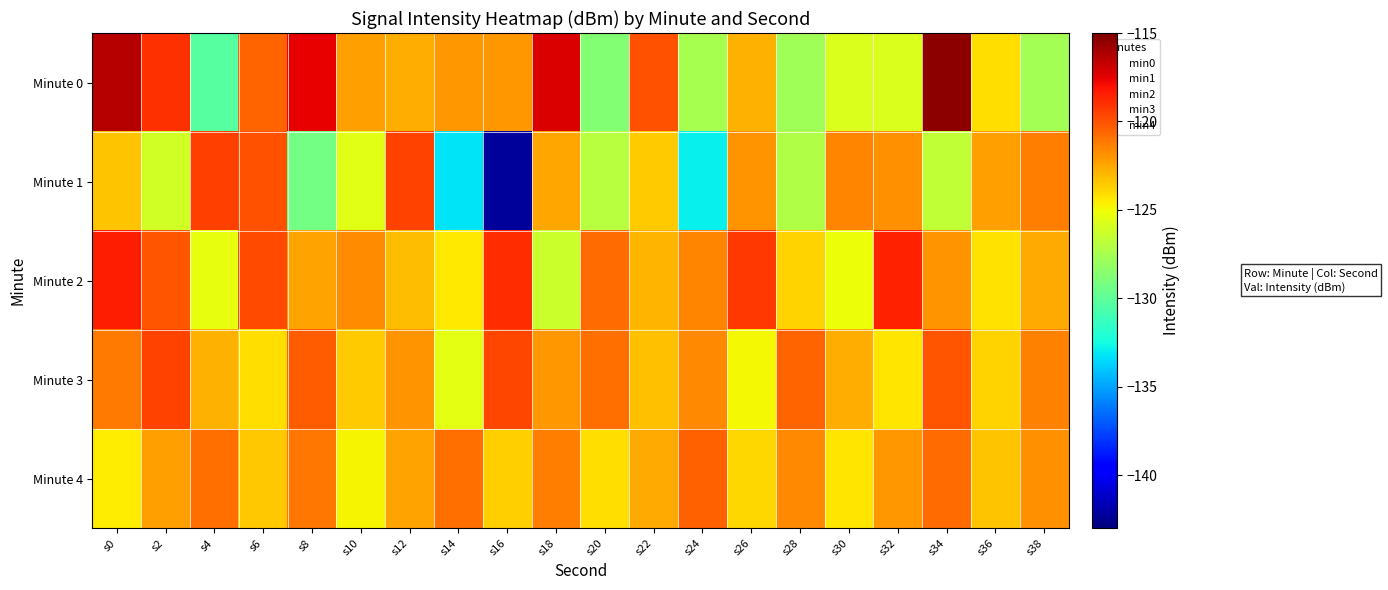

Reading left to right, list all the values displayed in this chart.

Minute 0: s0=-116.3	s2=-119.0	s4=-130.2	s6=-120.5	s8=-117.6	s10=-122.2	s12=-122.8	s14=-122.1	s16=-122.1	s18=-117.2	s20=-128.8	s22=-120.0	s24=-127.5	s26=-122.8	s28=-127.8	s30=-125.8	s32=-125.7	s34=-115.4	s36=-124.2	s38=-127.6
Minute 1: s0=-123.3	s2=-126.1	s4=-119.4	s6=-119.9	s8=-129.3	s10=-125.6	s12=-119.6	s14=-133.2	s16=-142.3	s18=-122.4	s20=-127.0	s22=-123.6	s24=-132.8	s26=-122.0	s28=-127.1	s30=-121.5	s32=-121.9	s34=-126.6	s36=-122.3	s38=-121.3
Minute 2: s0=-118.5	s2=-120.1	s4=-125.3	s6=-119.8	s8=-122.4	s10=-121.7	s12=-123.1	s14=-124.5	s16=-118.9	s18=-126.3	s20=-120.7	s22=-122.9	s24=-121.5	s26=-119.2	s28=-123.8	s30=-125.1	s32=-118.6	s34=-121.9	s36=-124.2	s38=-122.6
Minute 3: s0=-121.2	s2=-119.5	s4=-122.8	s6=-124.1	s8=-120.3	s10=-123.6	s12=-121.9	s14=-125.4	s16=-119.7	s18=-122.1	s20=-120.8	s22=-123.3	s24=-121.6	s26=-124.9	s28=-120.5	s30=-122.7	s32=-124.3	s34=-120.1	s36=-123.8	s38=-121.4
Minute 4: s0=-124.6	s2=-122.3	s4=-120.8	s6=-123.5	s8=-121.1	s10=-124.8	s12=-122.4	s14=-120.9	s16=-123.7	s18=-121.3	s20=-124.1	s22=-122.6	s24=-120.4	s26=-123.9	s28=-121.6	s30=-124.4	s32=-122.1	s34=-120.7	s36=-123.4	s38=-121.8